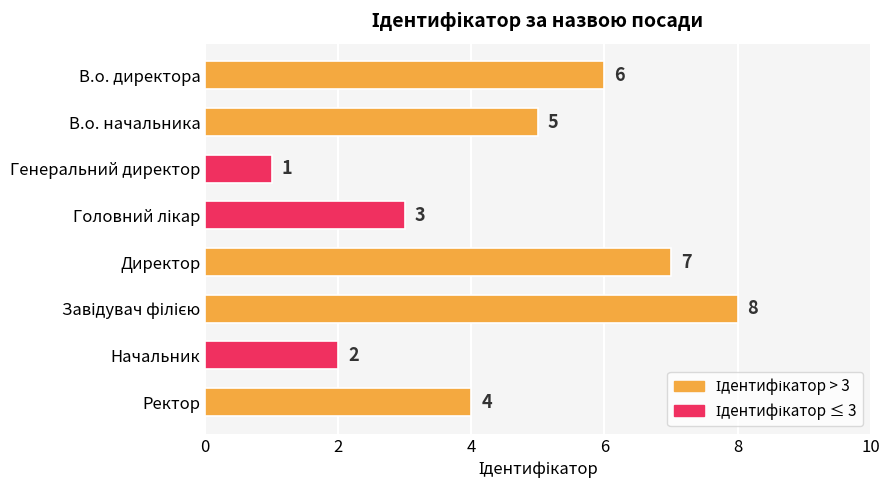

Which category has the lowest value across all series?

Генеральний директор